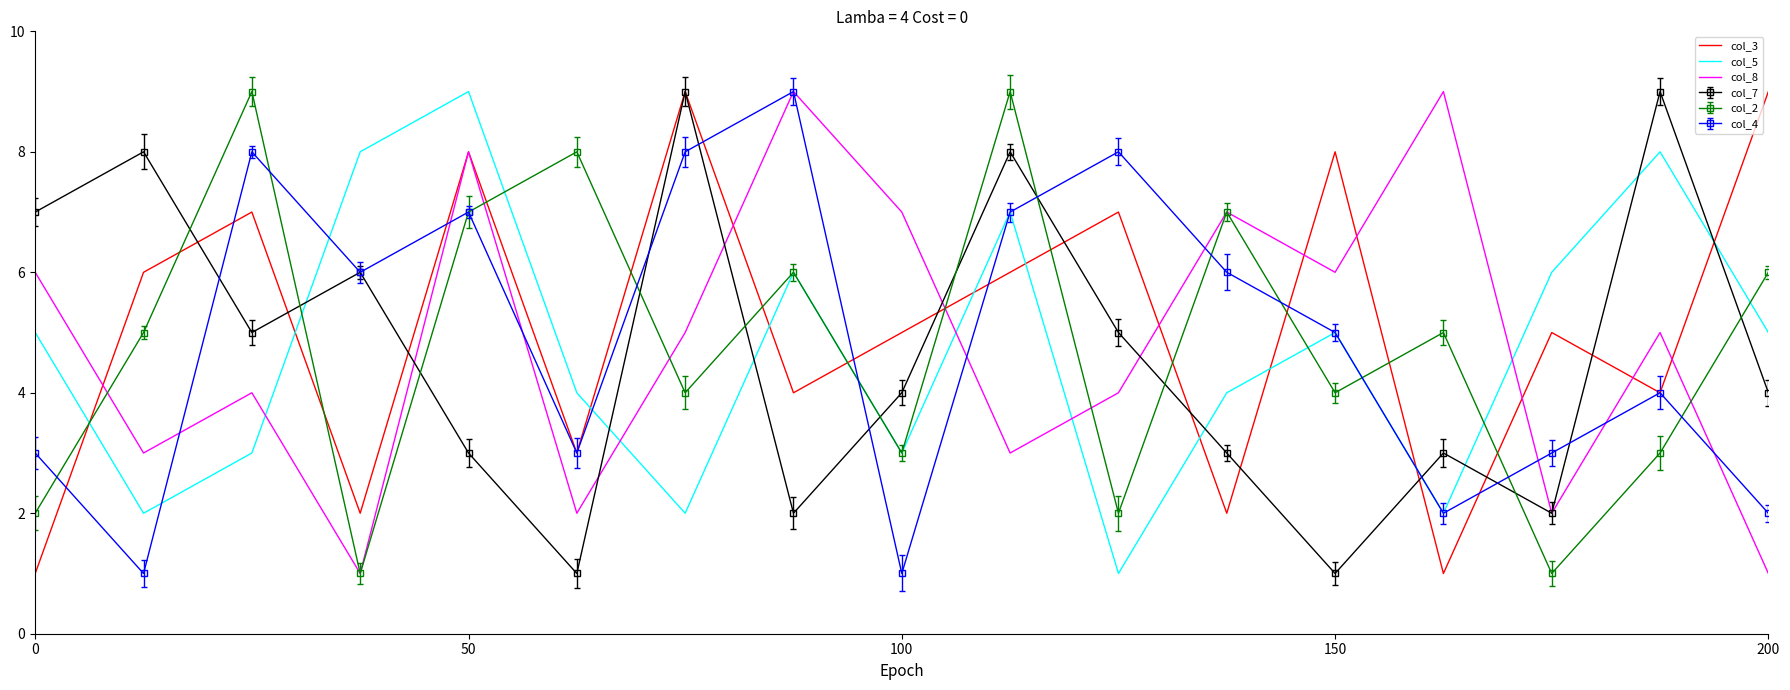

How many interior local valleys does the col_5 series have?

5